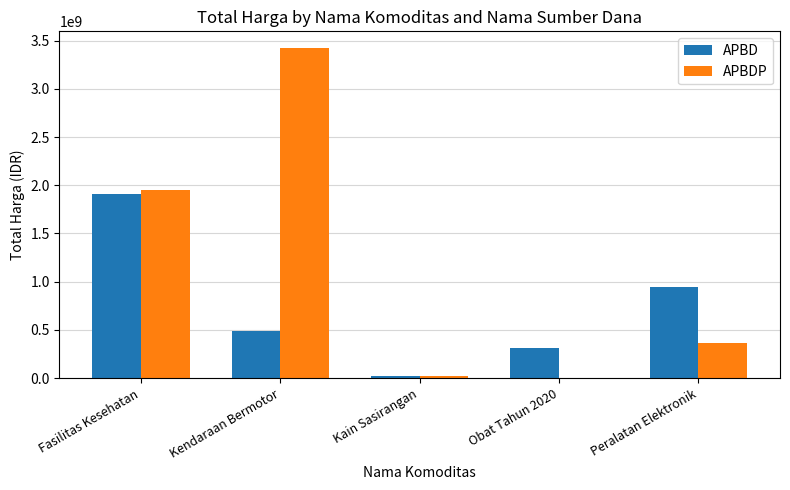

How many distinct data groups are displayed?

2